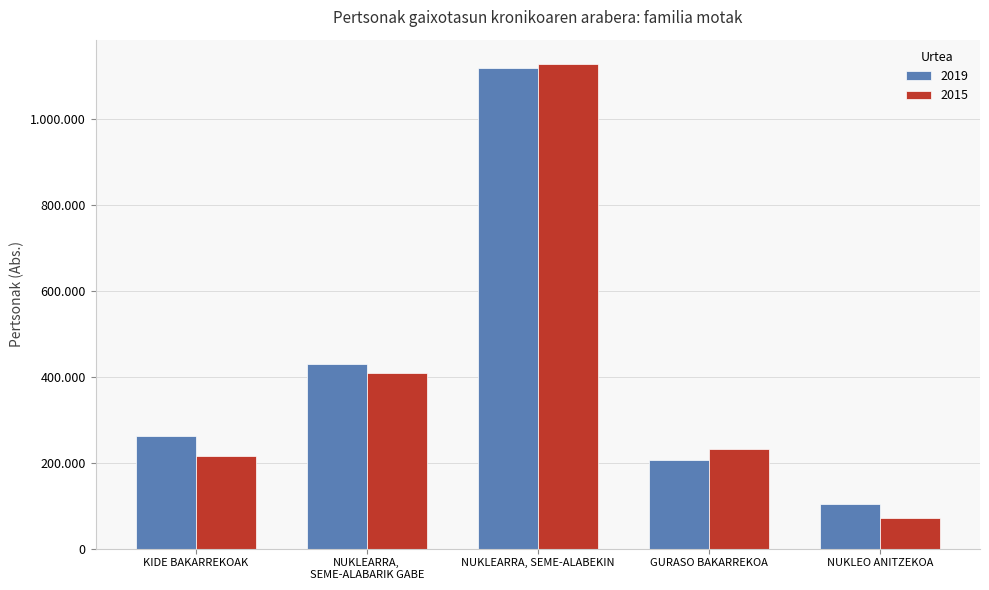

At which label does 2015 first exceed 231718?

NUKLEARRA,
SEME-ALABARIK GABE